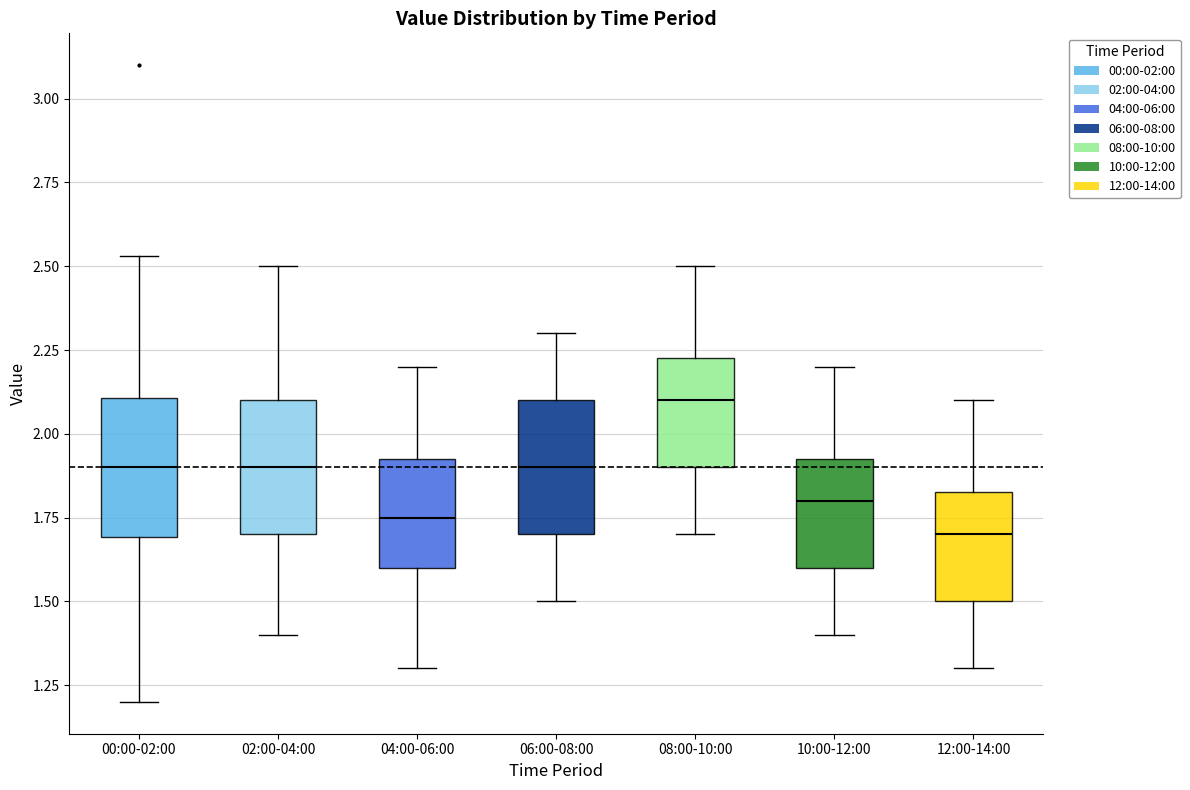

Reading left to right, transcribe this box plot: for each box, give where its median line is, the range the box spans, and where its two whiskers end, as read against the y-axis. The values are not printed on the chart, so give them approximately, as read against the axis.

00:00-02:00: median 1.90, box 1.70 to 2.10, whiskers 1.20 to 2.55
02:00-04:00: median 1.90, box 1.70 to 2.10, whiskers 1.40 to 2.50
04:00-06:00: median 1.75, box 1.60 to 1.95, whiskers 1.30 to 2.20
06:00-08:00: median 1.90, box 1.70 to 2.10, whiskers 1.50 to 2.30
08:00-10:00: median 2.10, box 1.90 to 2.25, whiskers 1.70 to 2.50
10:00-12:00: median 1.80, box 1.60 to 1.95, whiskers 1.40 to 2.20
12:00-14:00: median 1.70, box 1.50 to 1.85, whiskers 1.30 to 2.10